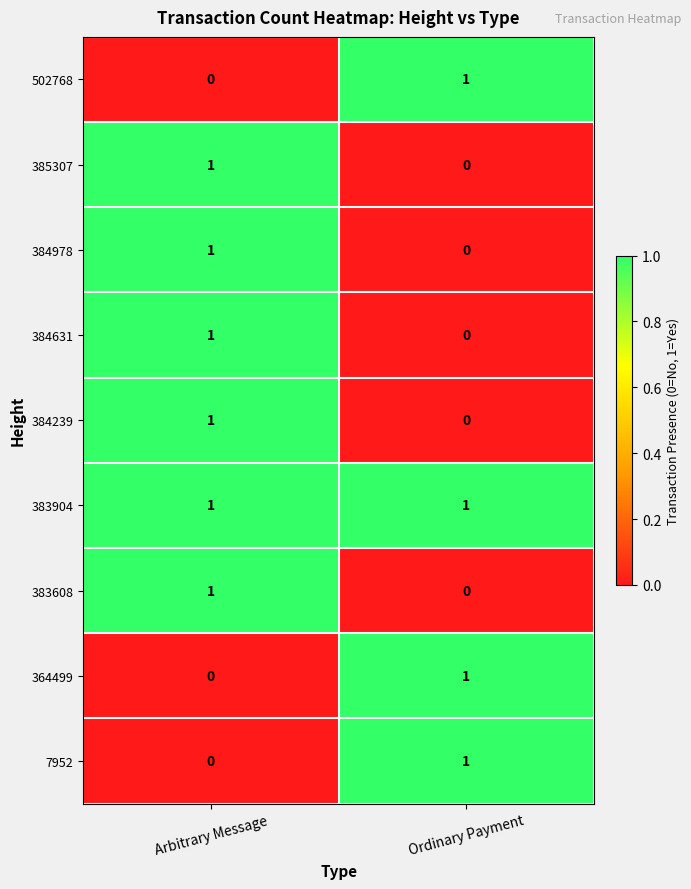

Which category has the lowest value in the 502768 series?

Arbitrary Message